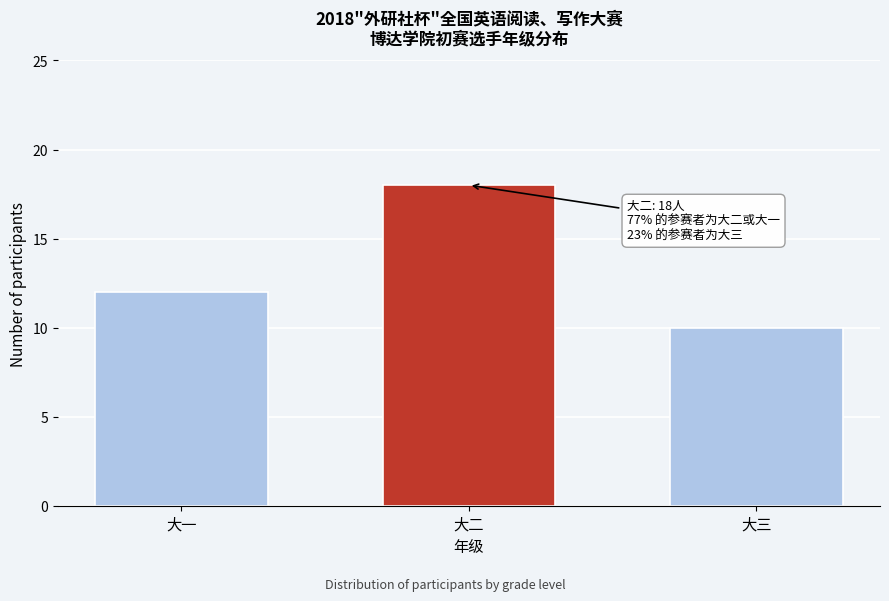

Reading left to right, extract all data points from this chart.

12	18	10